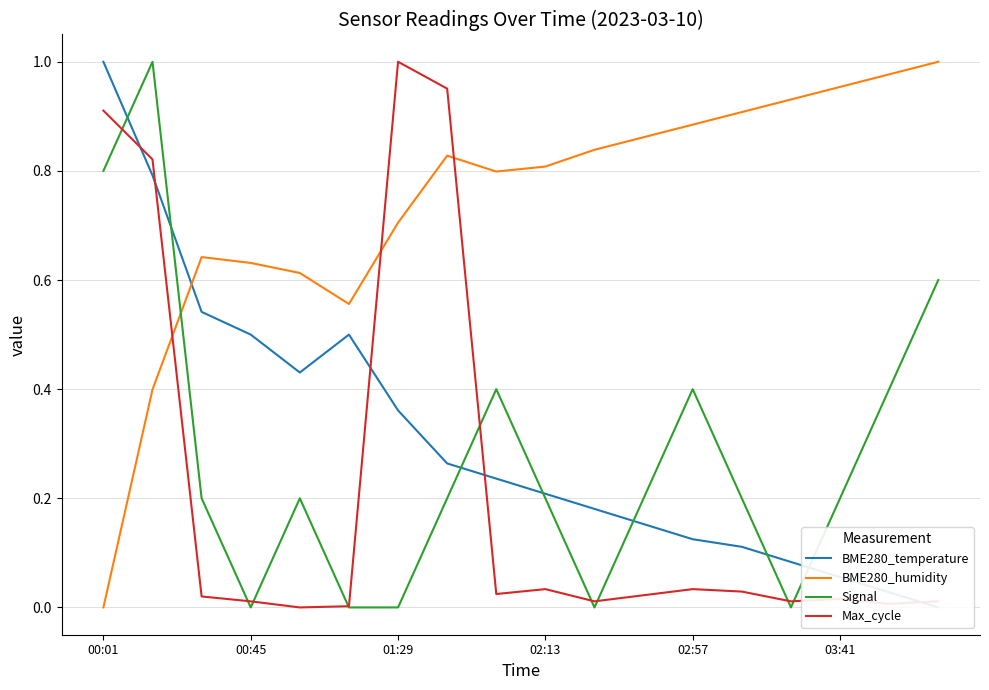

What are all the series names shown in the legend?

BME280_temperature, BME280_humidity, Signal, Max_cycle